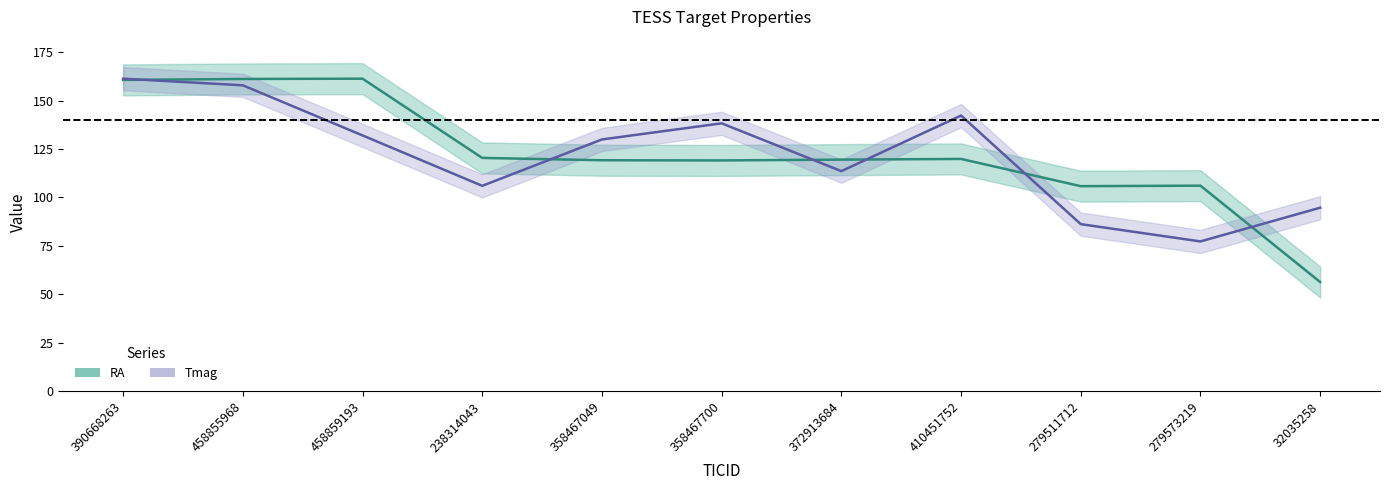

True or false: RA and Tmag cross at least once.

True